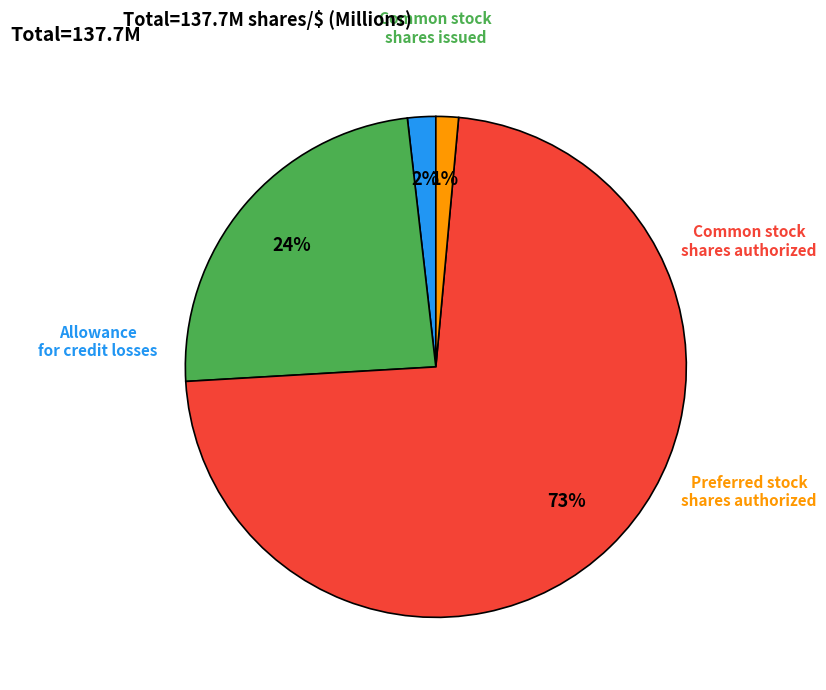

Is there any slice that represents more than half of the pie?

Yes